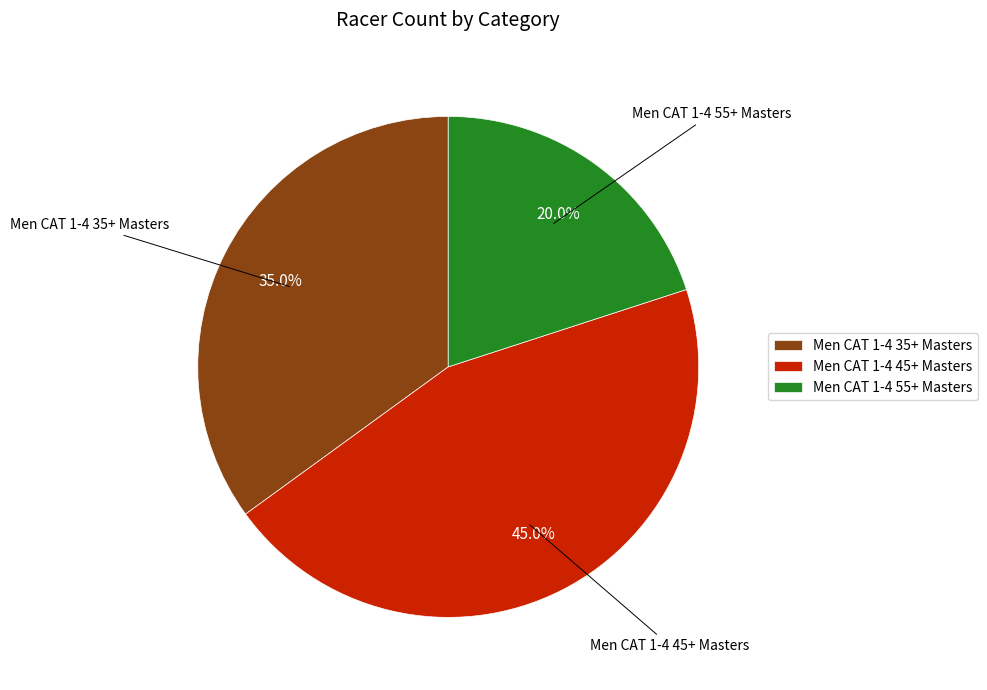

To the nearest percent, what percentage of the pie is Men CAT 1-4 35+ Masters?

35%